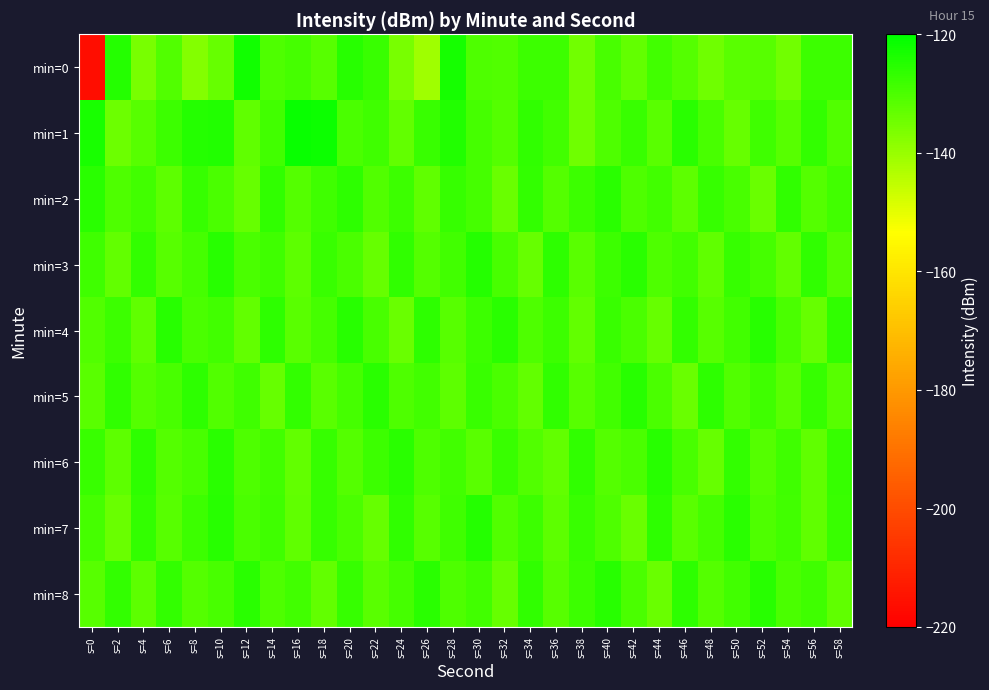

What is the greatest value displayed?

-121.5